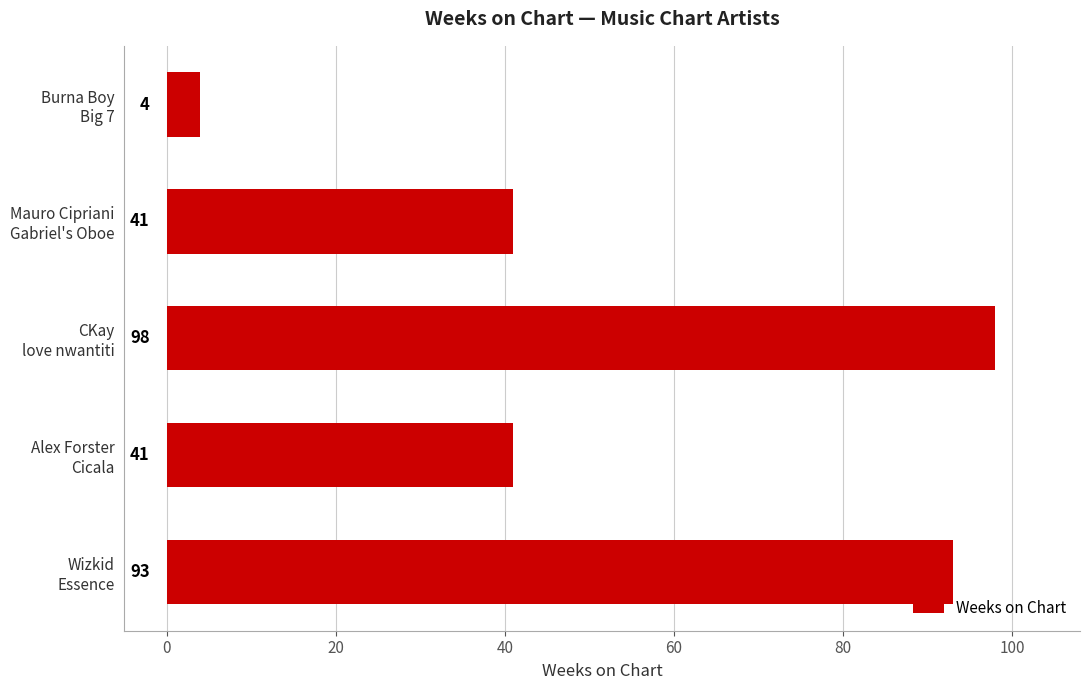

Does the chart contain any negative values?

No